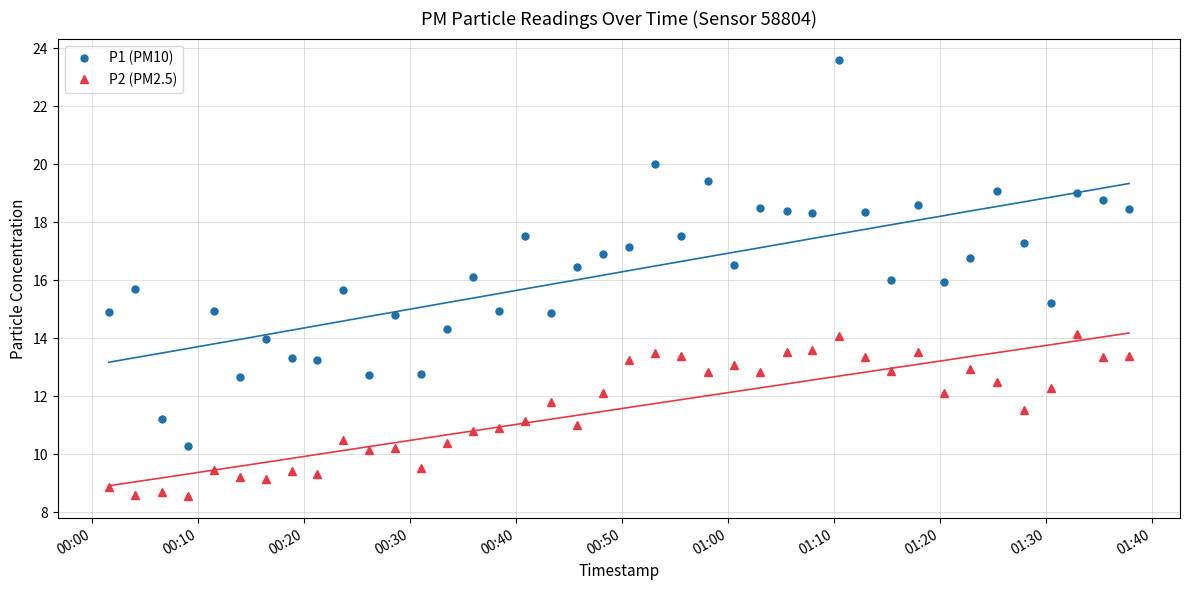

What is the value of the P2 (PM2.5) point at the 31st from the left?

12.9